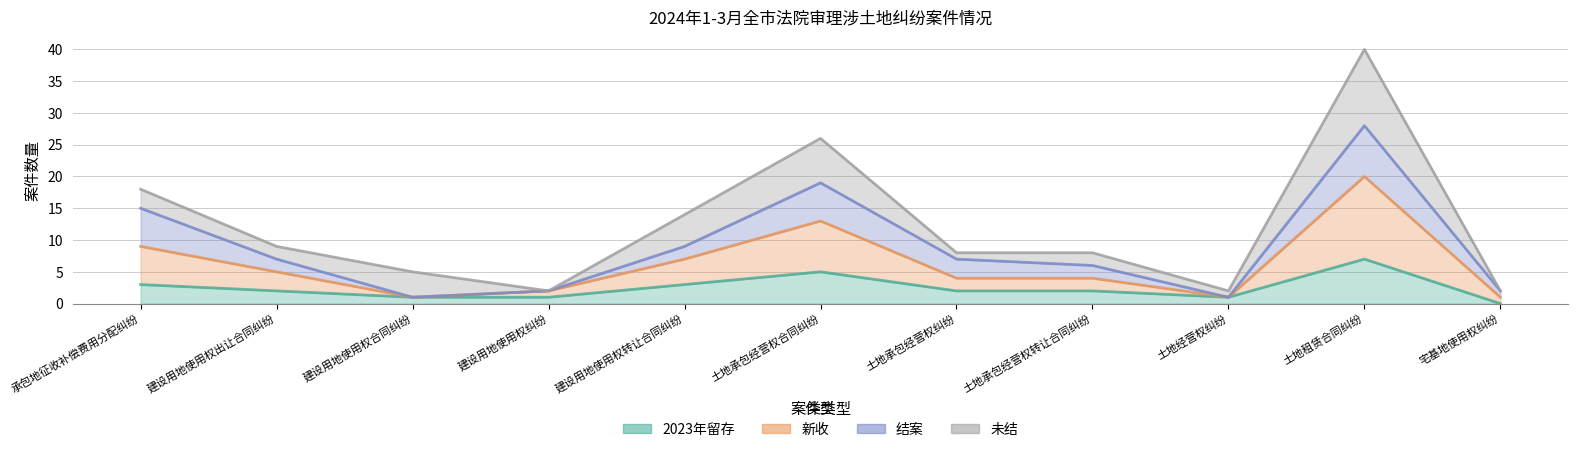

Does the chart display data point markers on the line(s)?

No